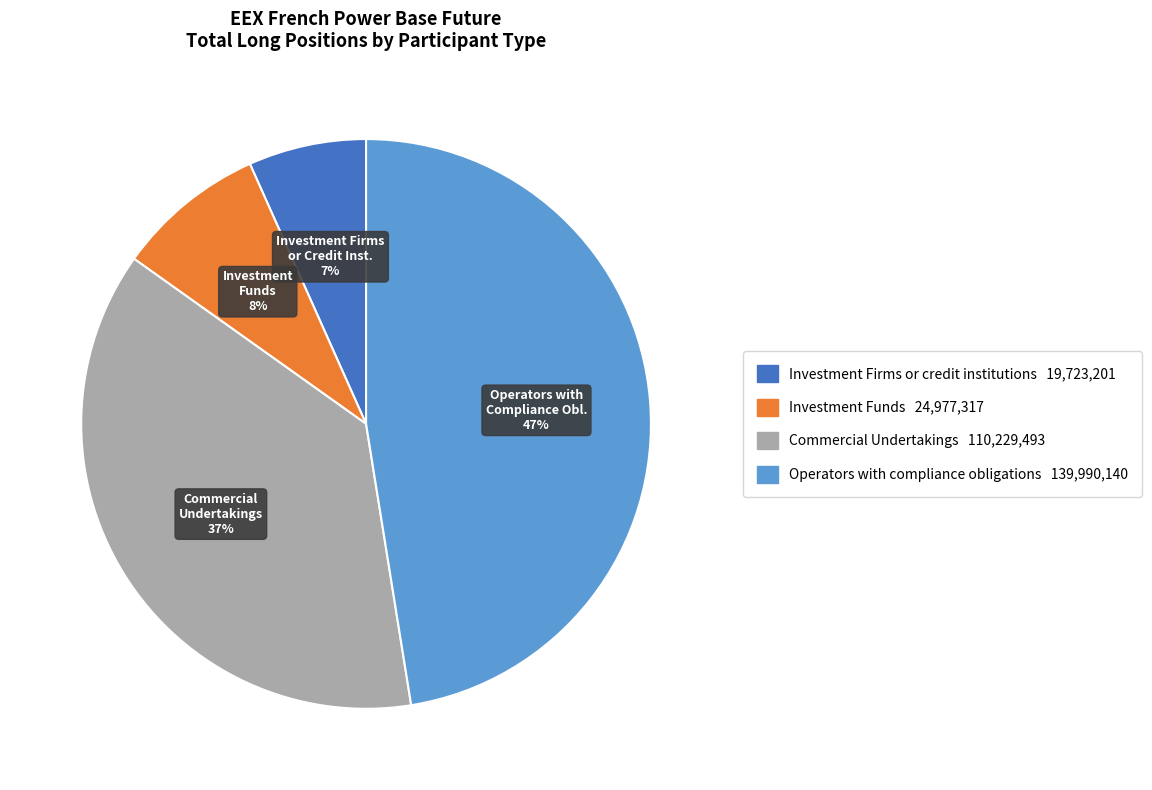

To the nearest percent, what is the average slice percentage?

25%